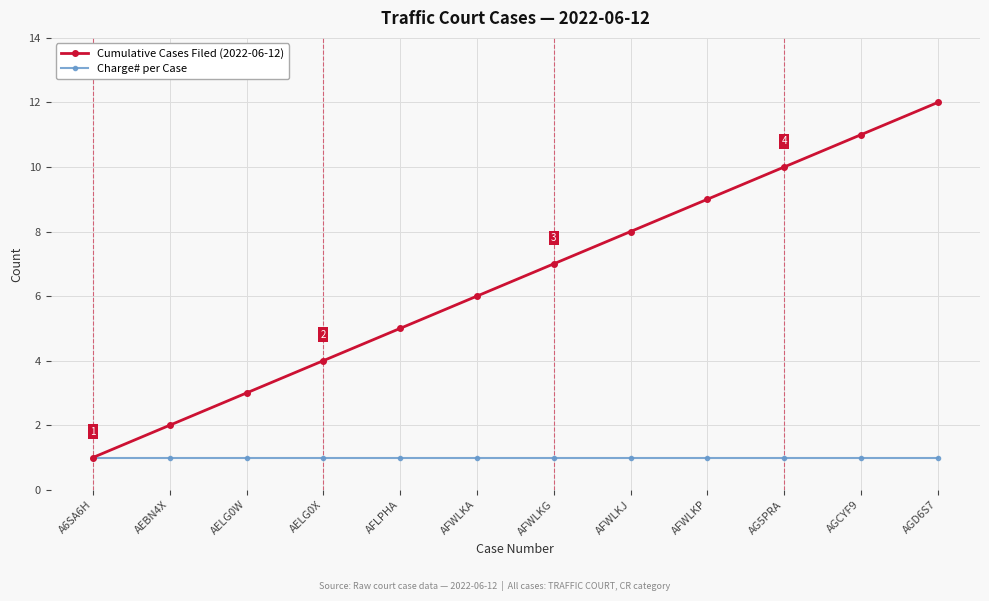

What is the label of the 1st point from the right?

AGD6S7